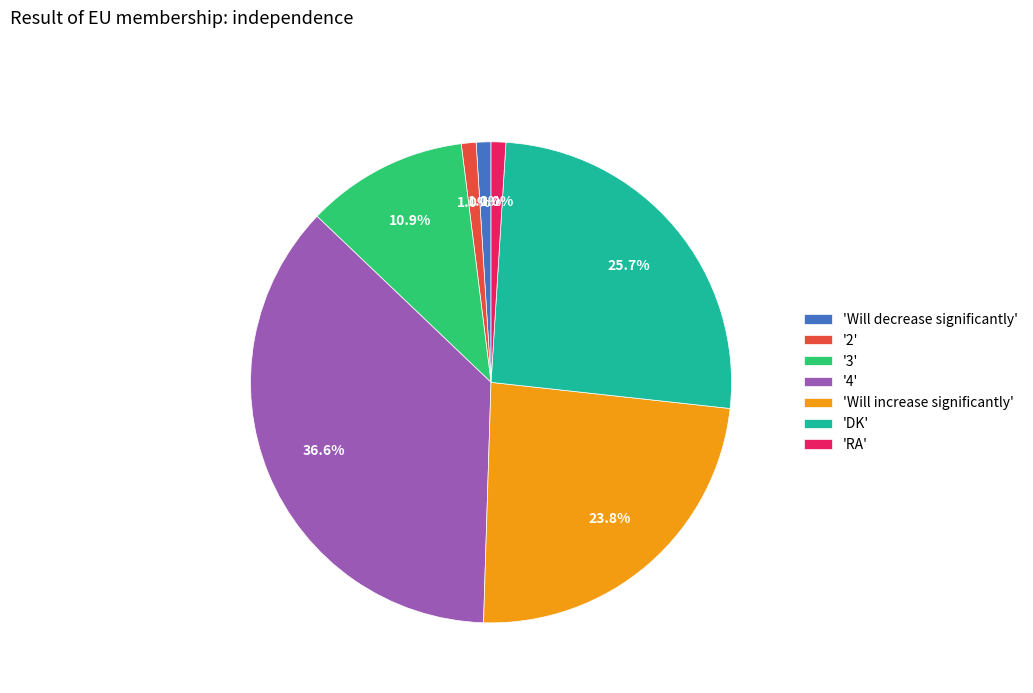

Is there a majority slice in this chart?

No